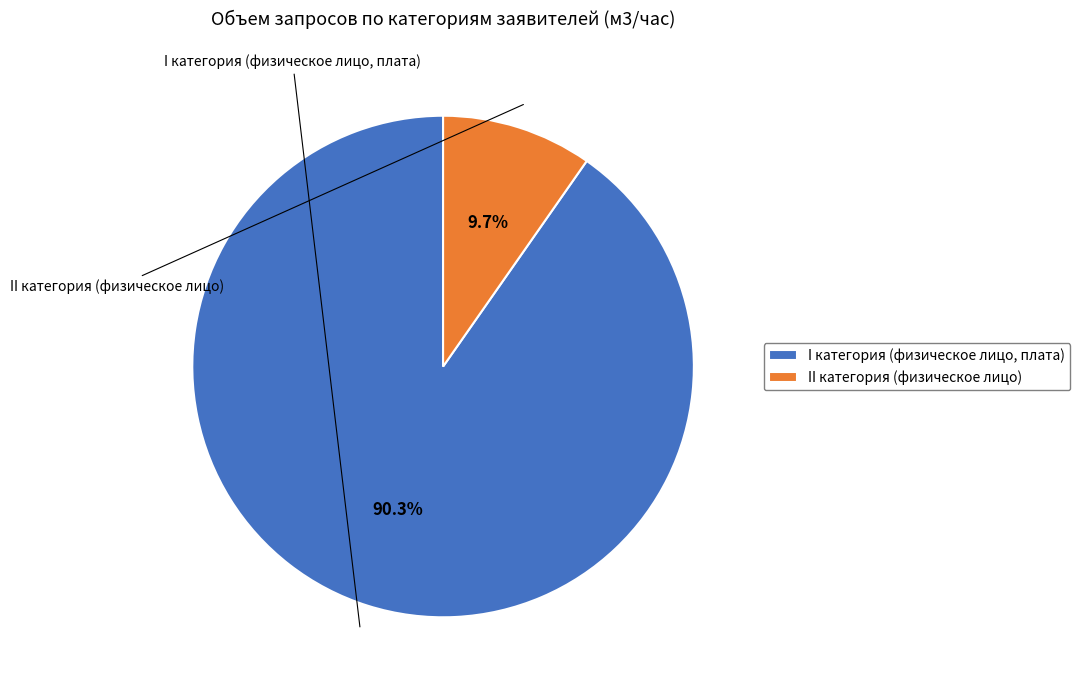

Between II категория (физическое лицо) and I категория (физическое лицо, плата), which is larger?

I категория (физическое лицо, плата)